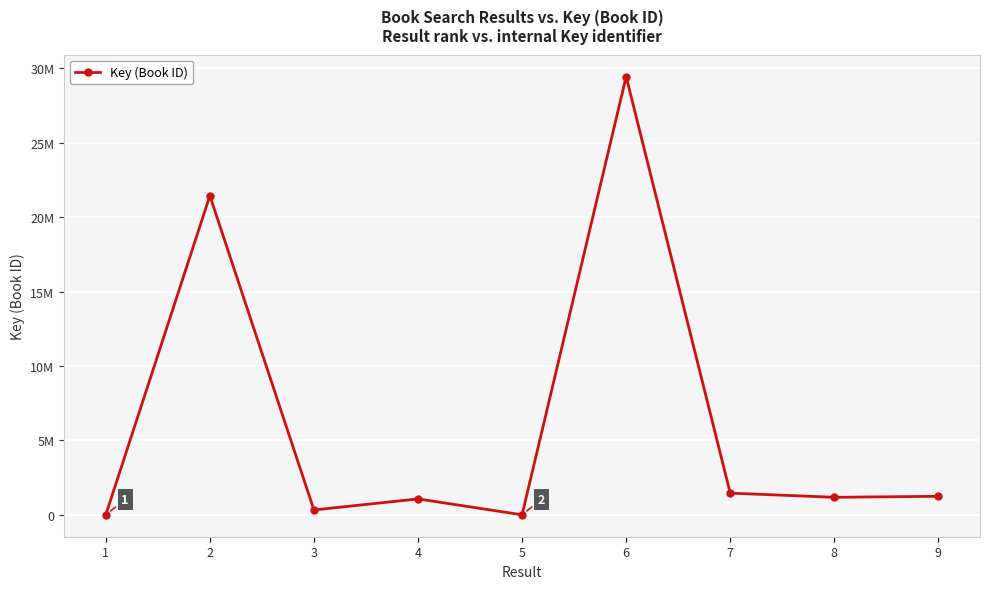

Is this an area chart (filled region under the line)?

No